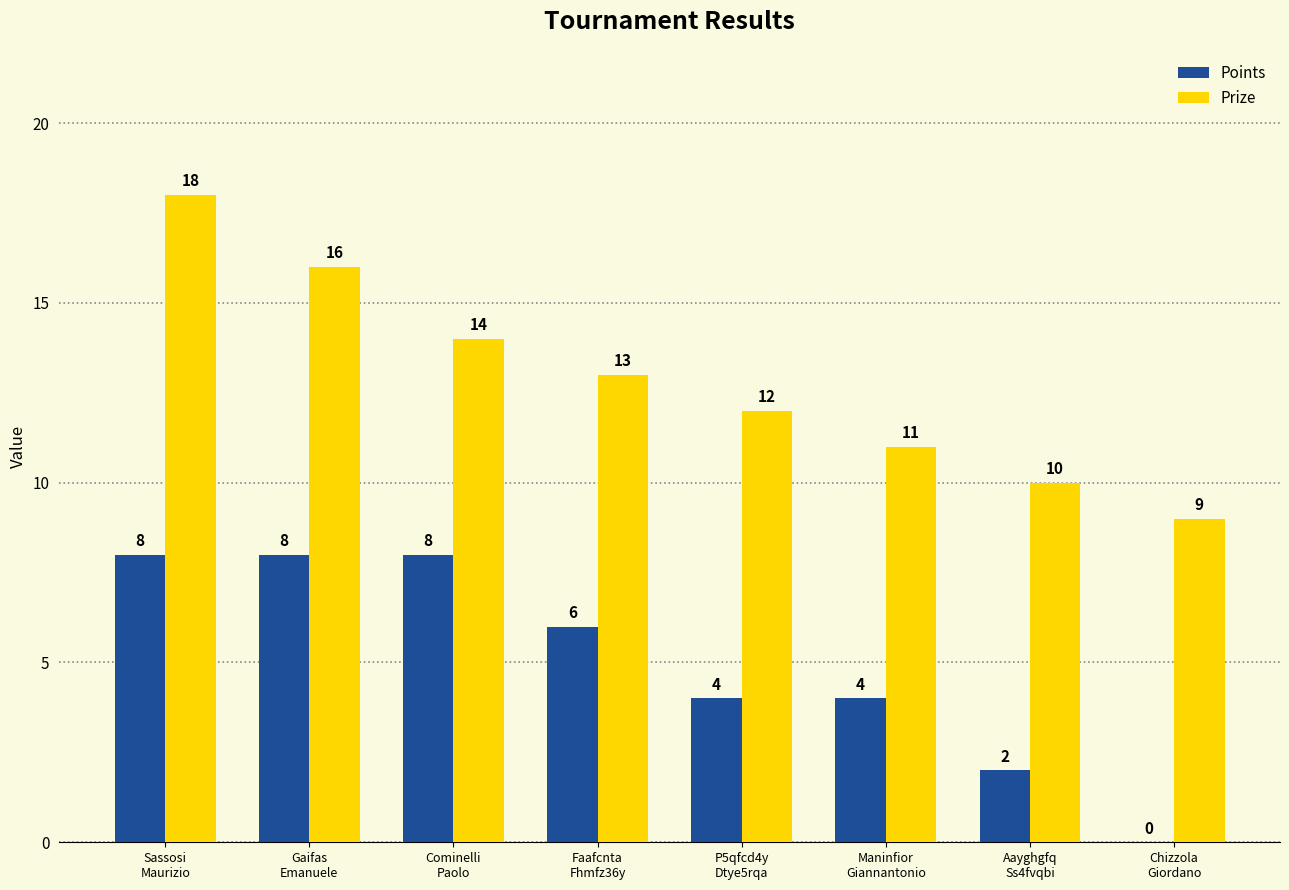

Which series has the largest total across all categories?

Prize